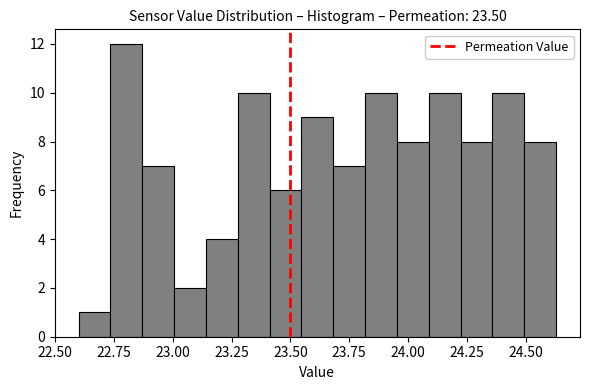

Around what value on the x-axis is the tallest bar? Give the approximate position of its centre, as read against the axis.

22.80